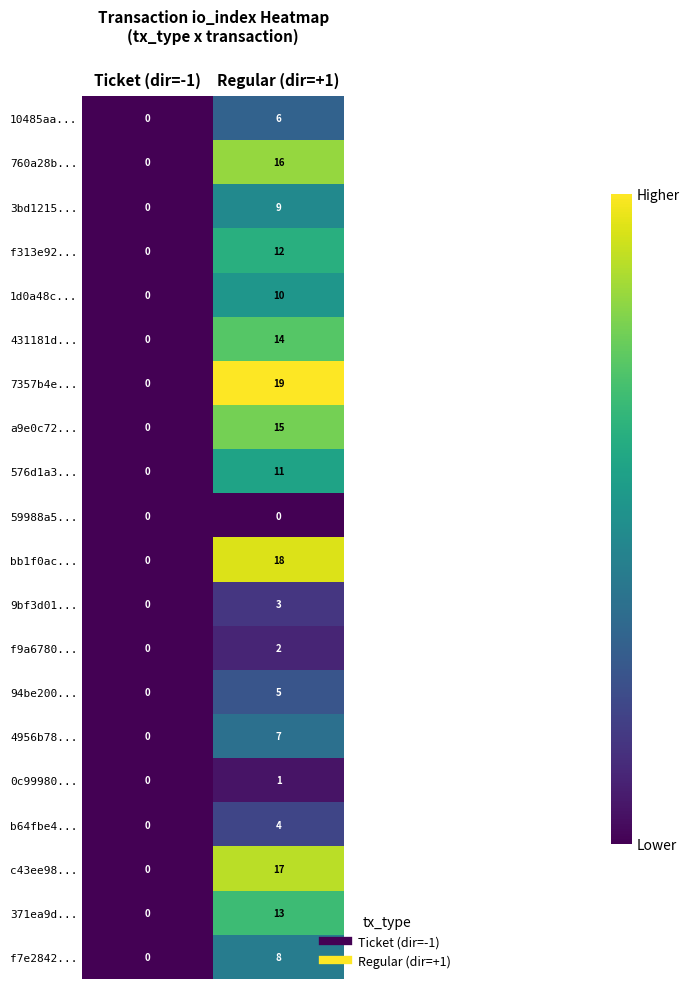

Is the value of 1d0a48c... at Regular (dir=+1) greater than the value of b64fbe4... at Ticket (dir=-1)?

Yes